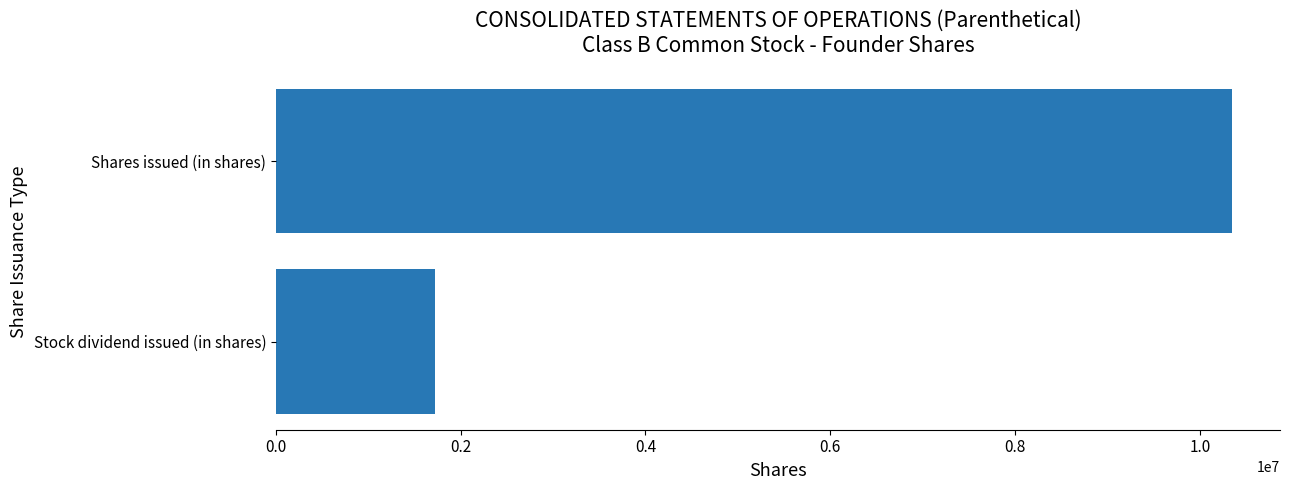

List the labels in order of value, smallest first.

Stock dividend issued (in shares), Shares issued (in shares)